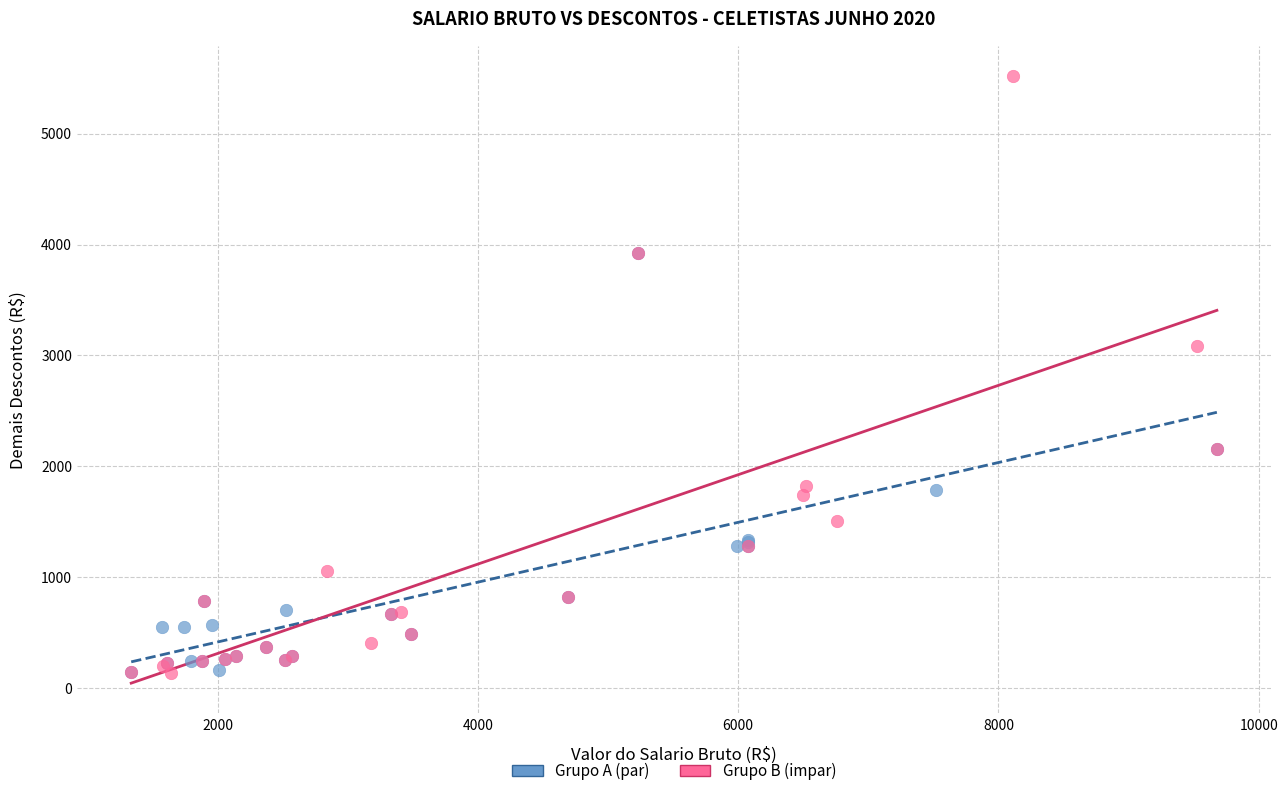

What are all the series names shown in the legend?

Grupo A (par), Grupo B (impar)